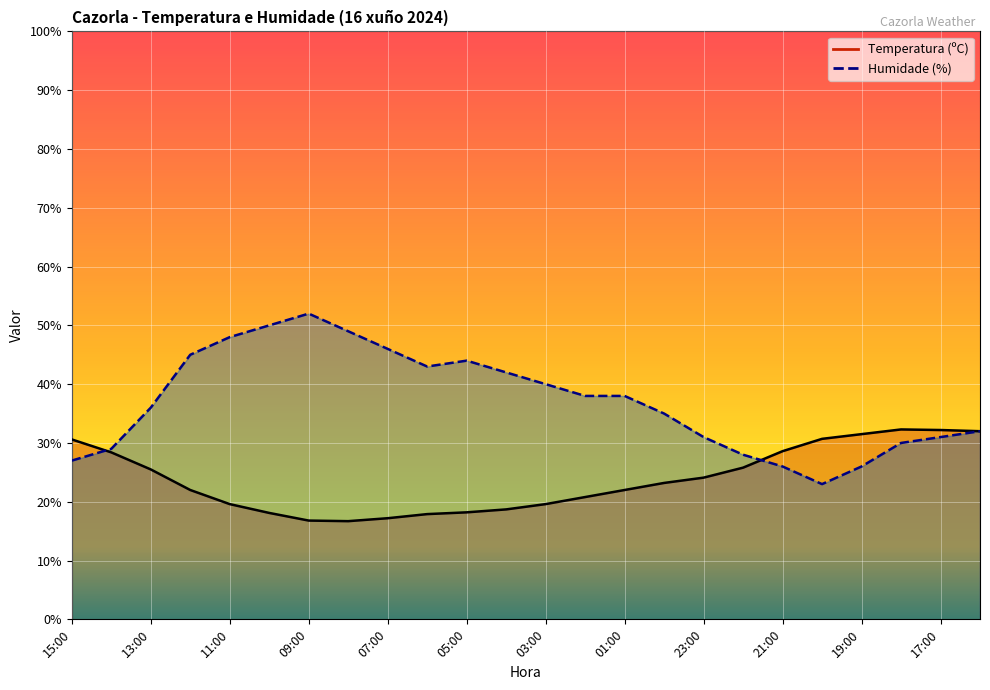

What is the difference between the Temperatura (ºC) values at 13:00 and 06:00?

7.6